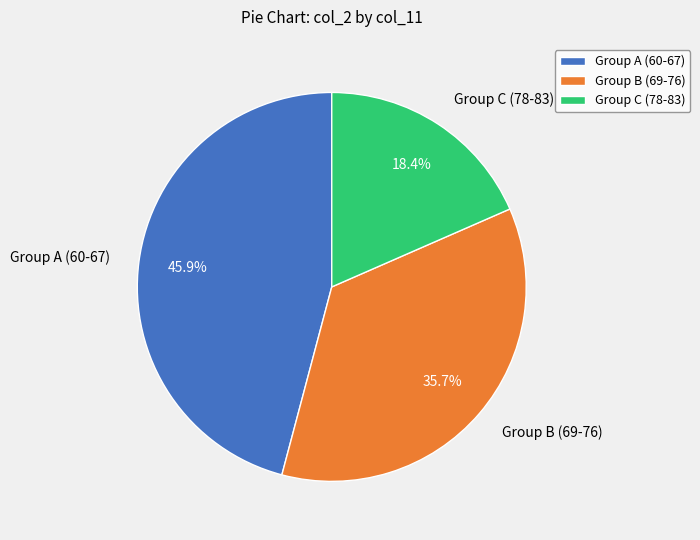

Rank the categories by value from highest to lowest.

Group A (60-67), Group B (69-76), Group C (78-83)